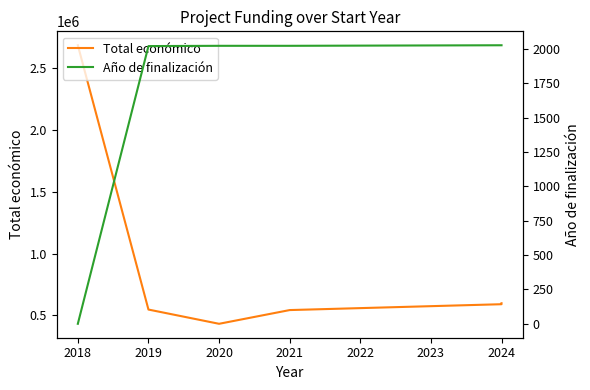

How many data points in Año de finalización are less than 2023?

2